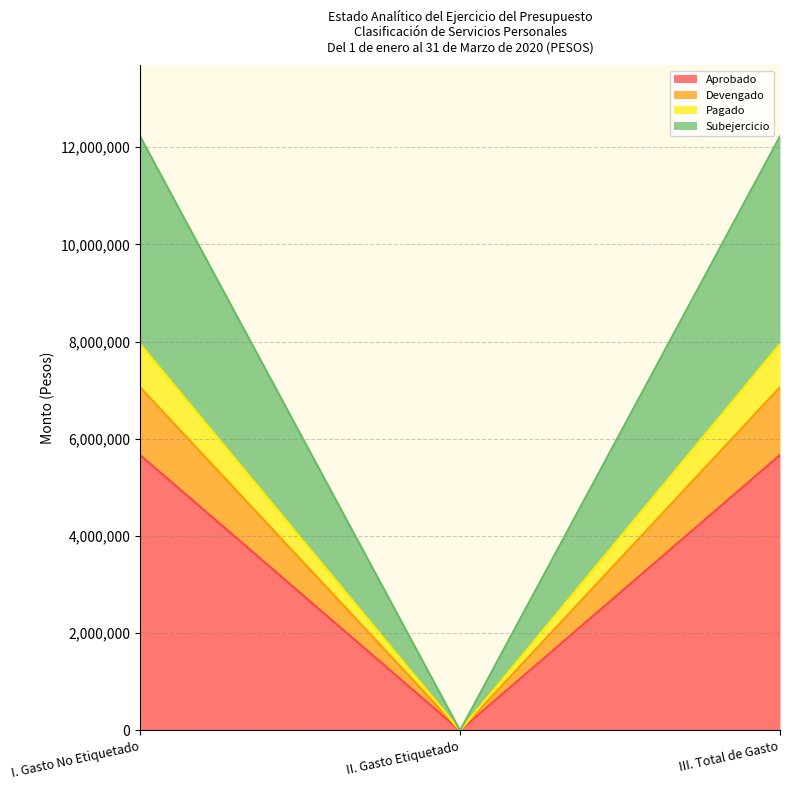

Where is Subejercicio nearest to the value 6110624?

I. Gasto No Etiquetado